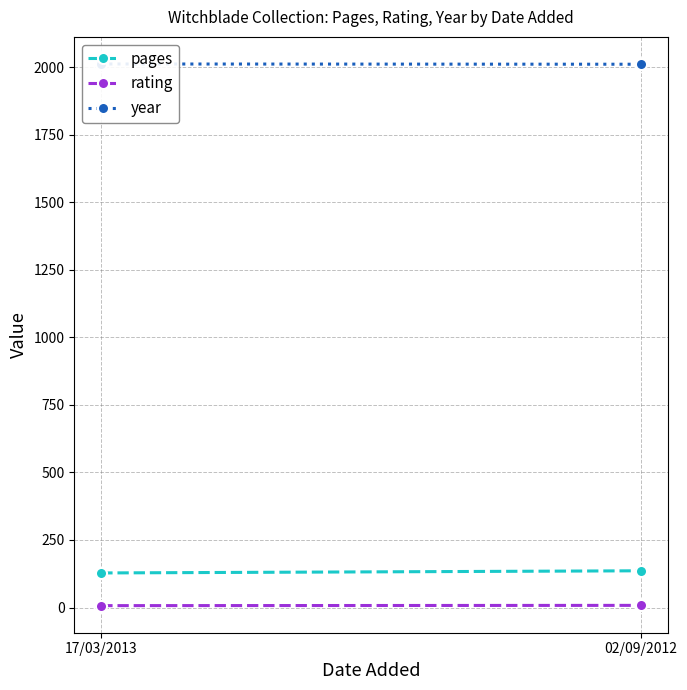

What is the average value of the year series?

2012